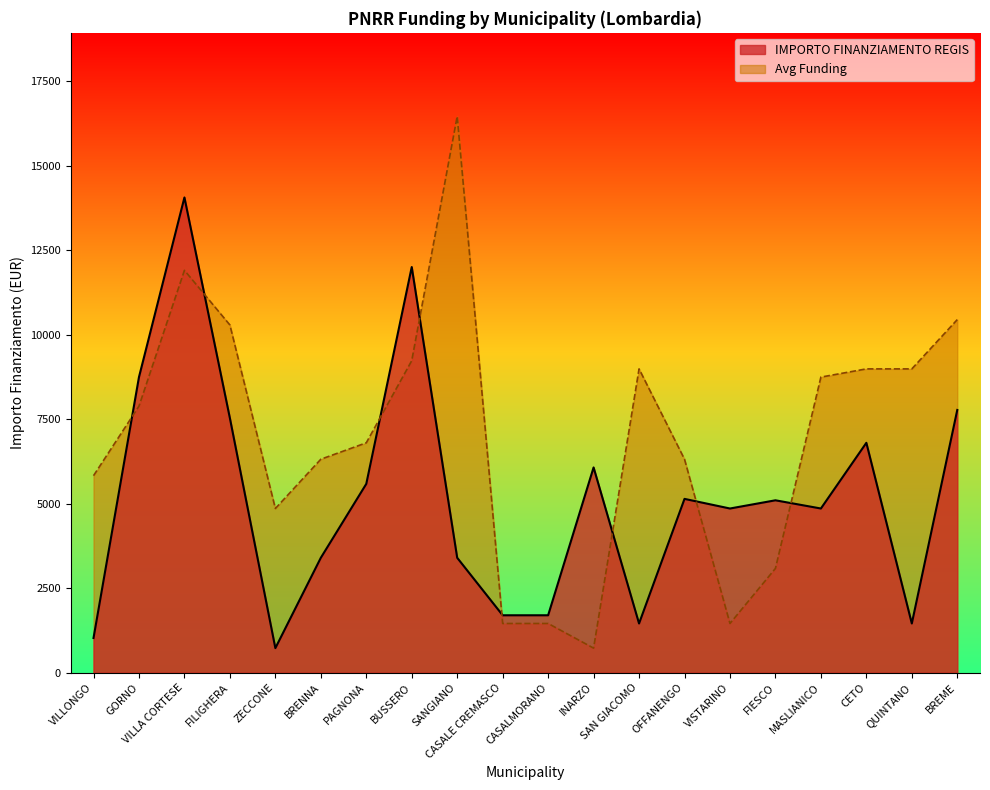

The IMPORTO FINANZIAMENTO REGIS series shows 2550 at CETO. True or false?

False